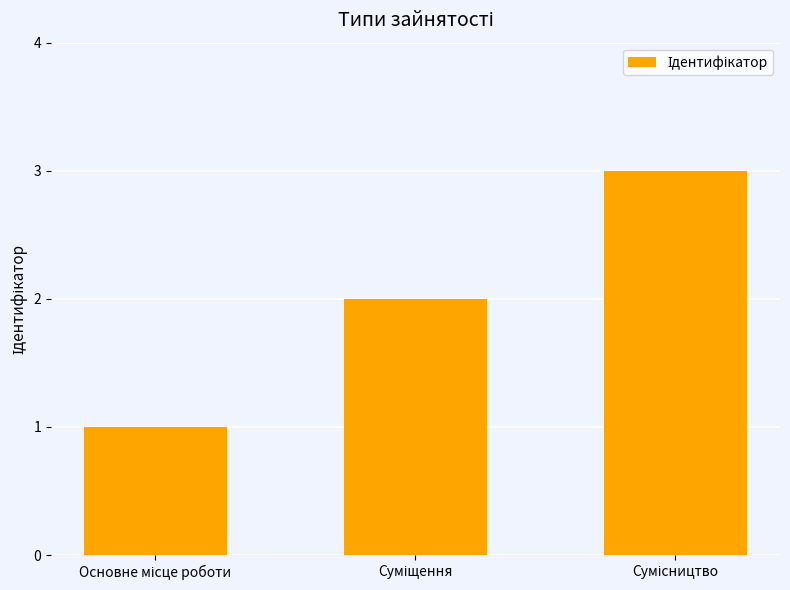

What is the sum of all values?

6